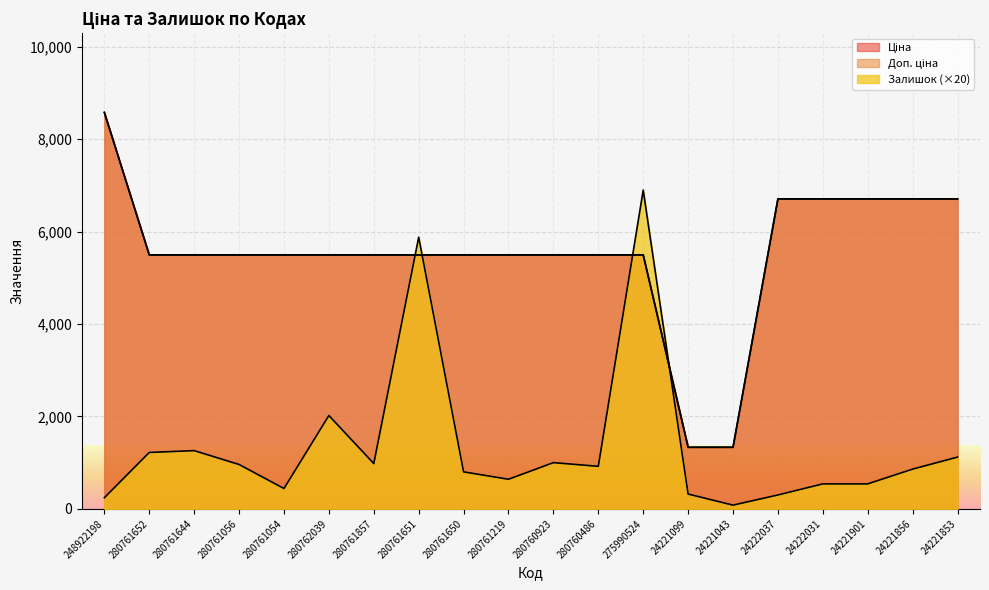

True or false: Залишок has a value of 628.9 at 280761054.

False